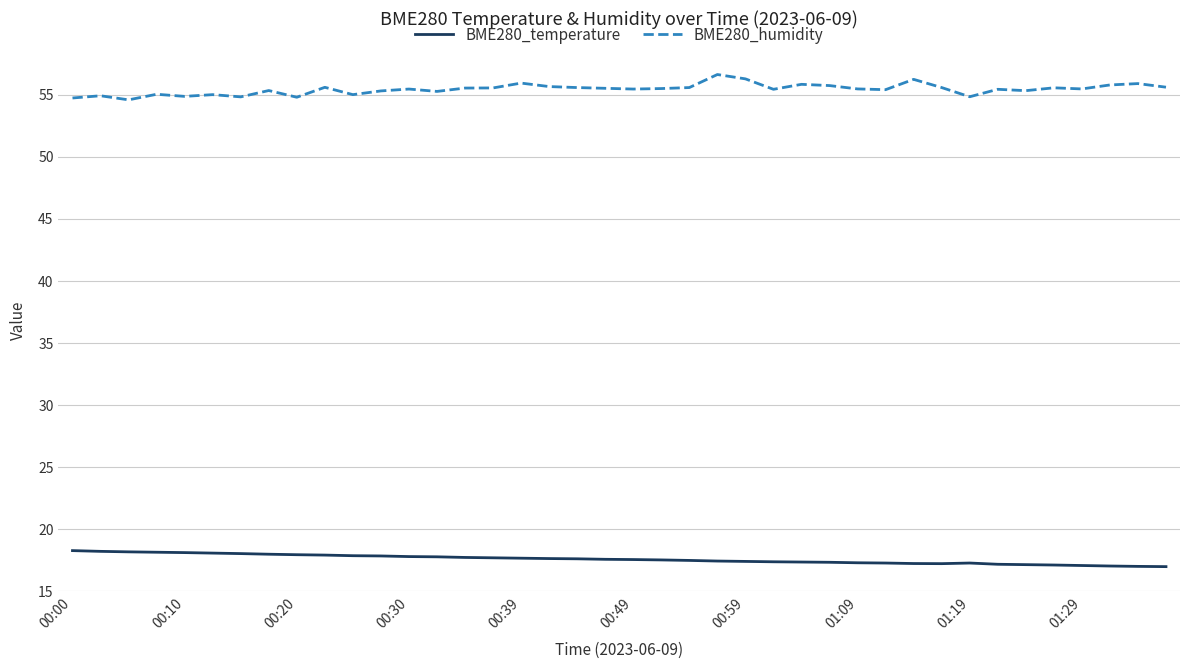

Rank the series by their maximum value, from lowest to highest.

BME280_temperature, BME280_humidity